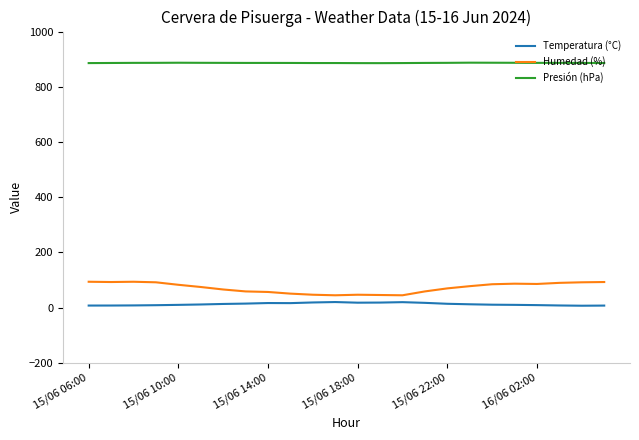

Which series has the largest total across all categories?

Presión (hPa)